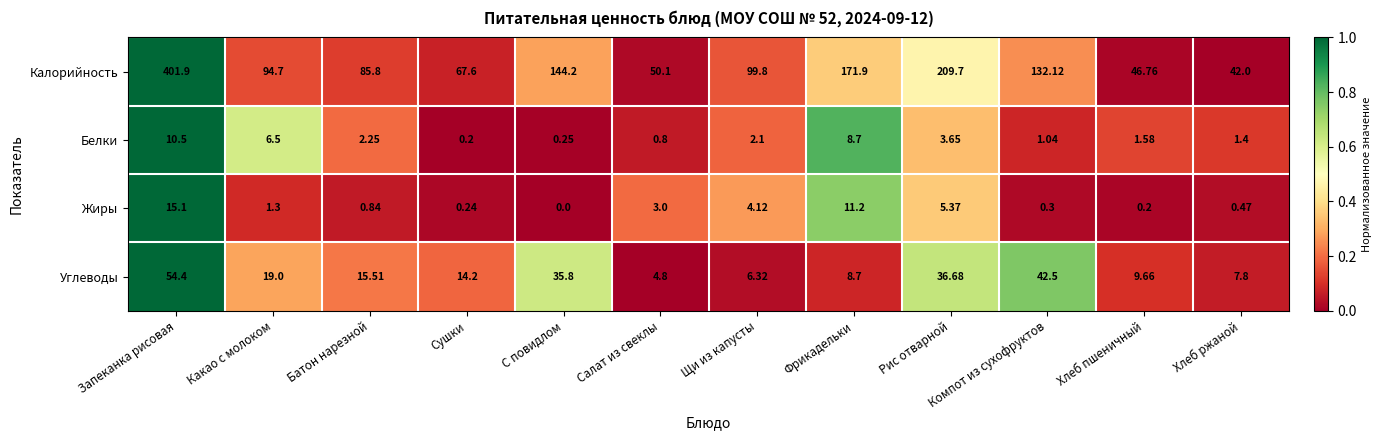

Count the number of categories in the chart.

12